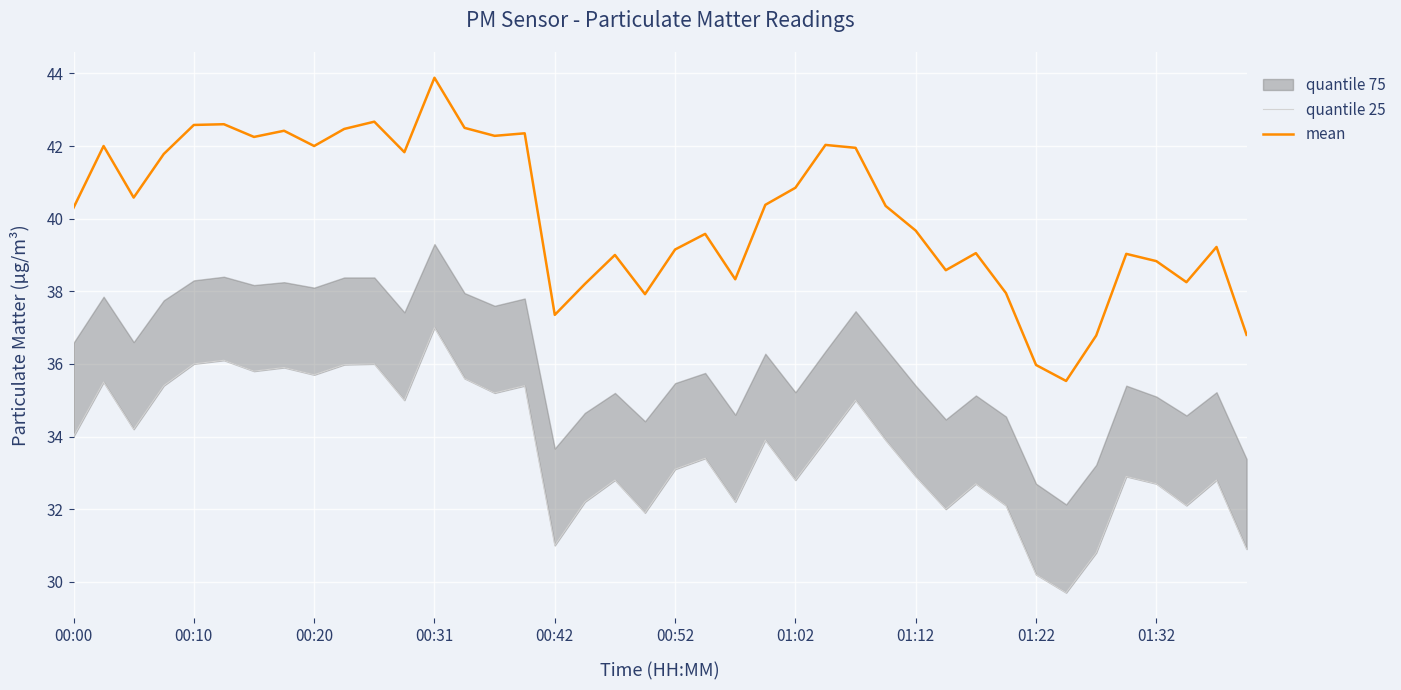

At which label does mean reach its peak?

00:31